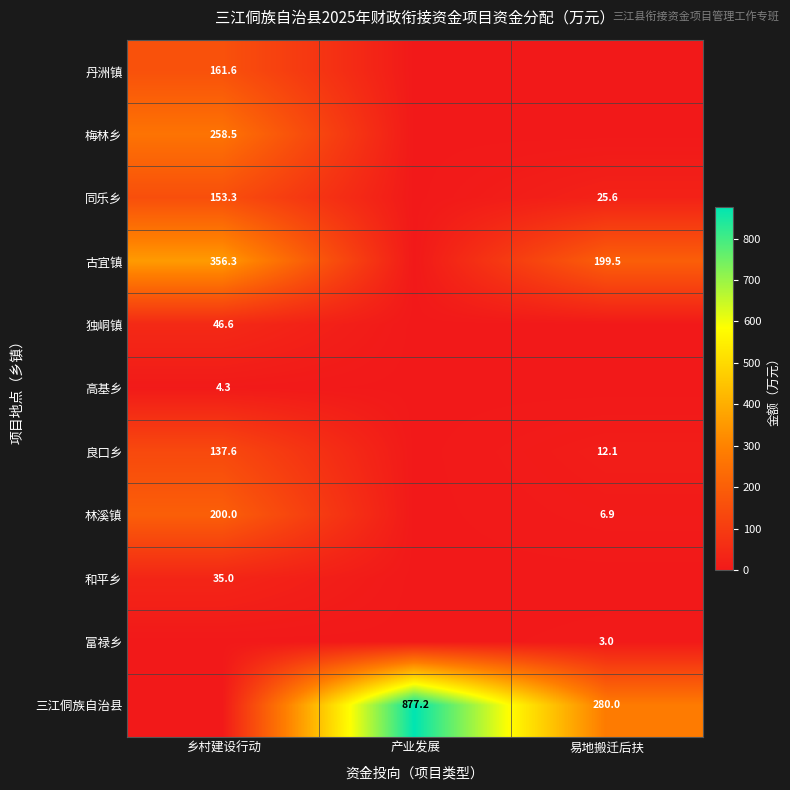

What is the total value across all series at 产业发展?

877.2